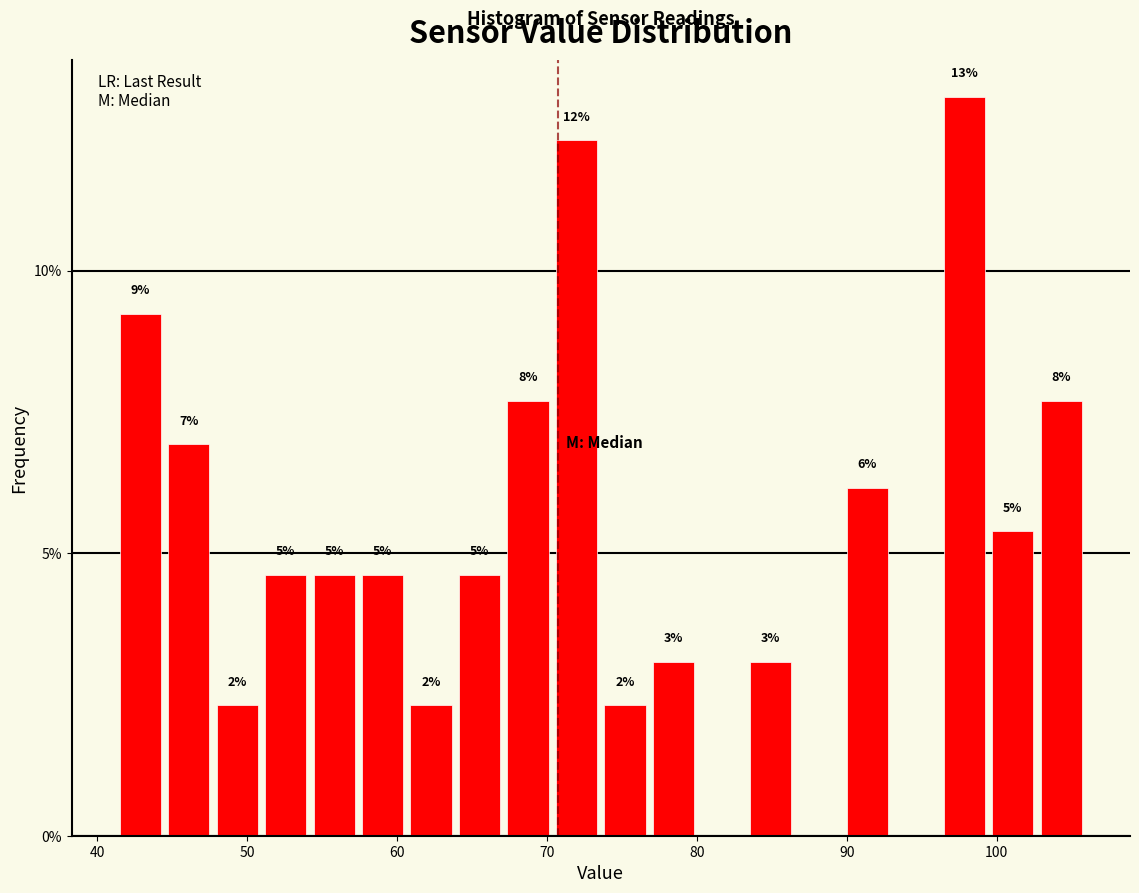

Read against the x-axis, roughly where is the centre of the tallest bar?

98